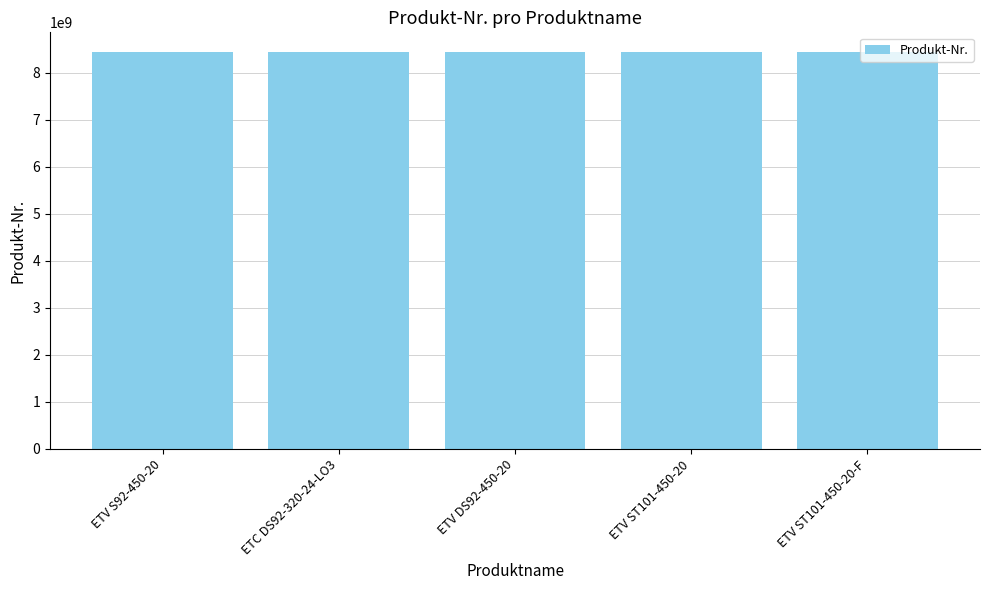

True or false: the data shows 8433170428 at ETC DS92-320-24-LO3.

True